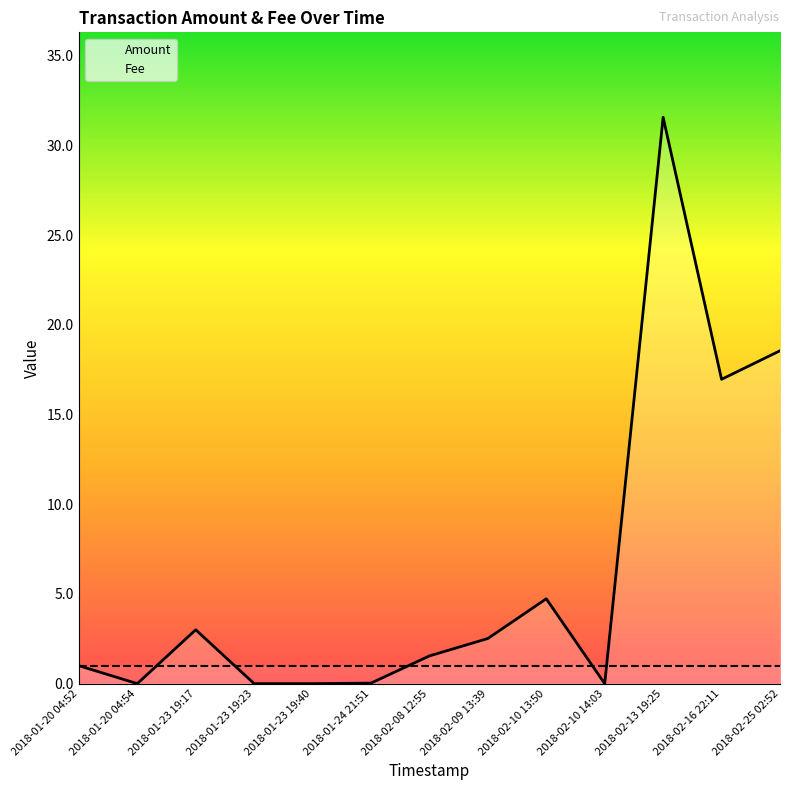

At which label does the data first exceed 1?

2018-01-23 19:17